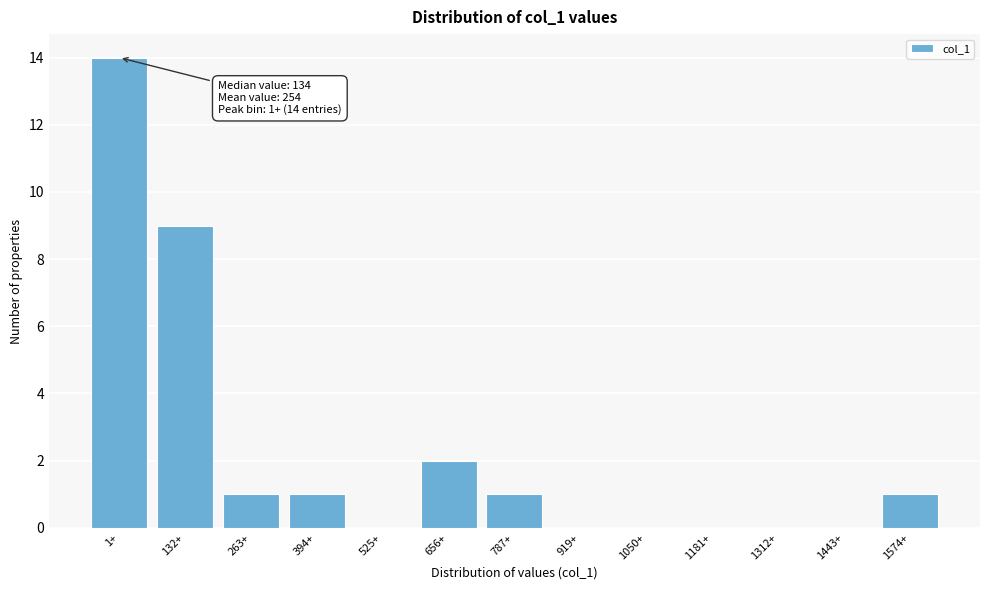

Reading left to right, list all the values displayed in this chart.

1+=14	132+=9	263+=1	394+=1	525+=0	656+=2	787+=1	919+=0	1050+=0	1181+=0	1312+=0	1443+=0	1574+=1